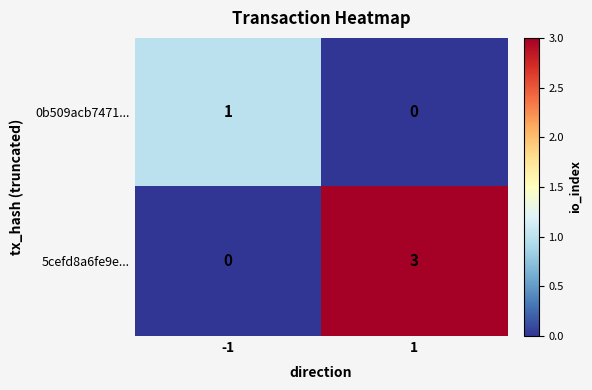

What is the sum of all 5cefd8a6fe9e... values?

3